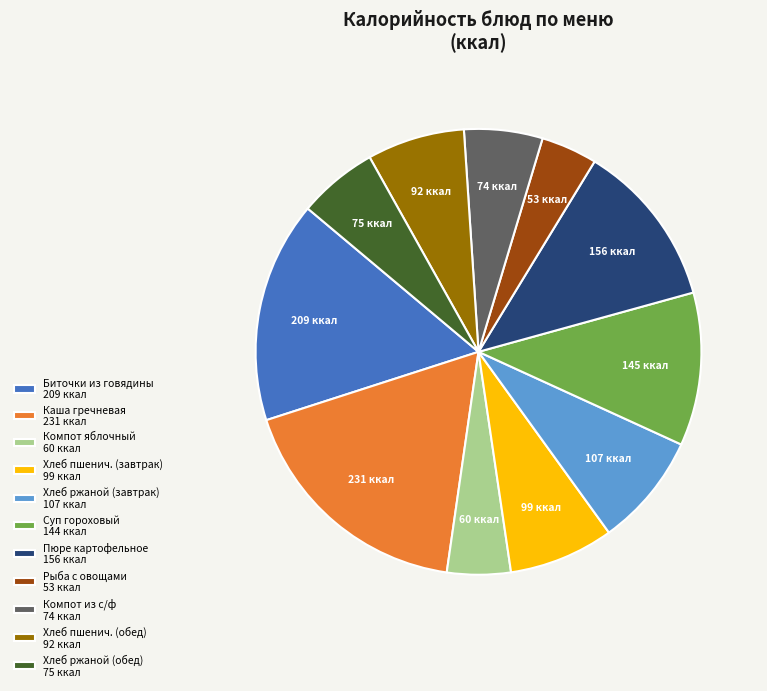

Does any single category account for the majority?

No